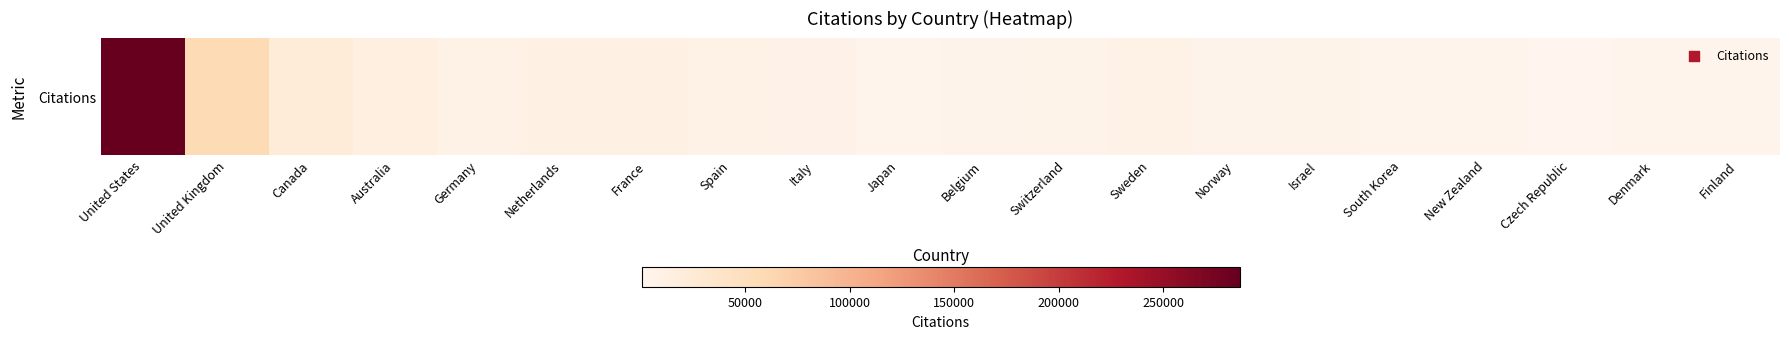

List the labels in order of value, smallest first.

Czech Republic, Finland, South Korea, Denmark, Japan, New Zealand, Norway, Belgium, Switzerland, Israel, Italy, Spain, Sweden, Germany, Netherlands, France, Australia, Canada, United Kingdom, United States